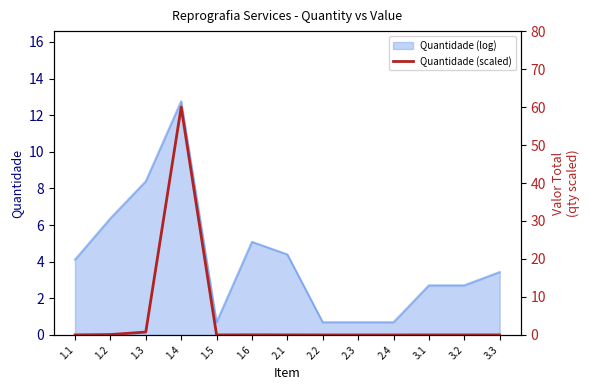

Where is the first local minimum?

1.5